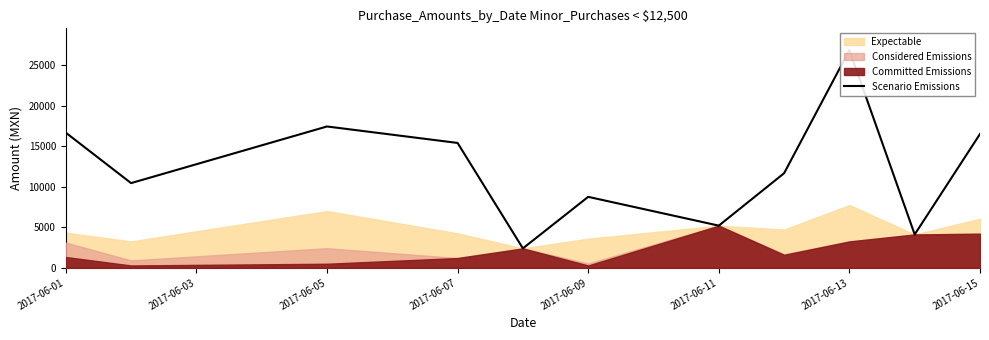

How many data points does each series have?

11